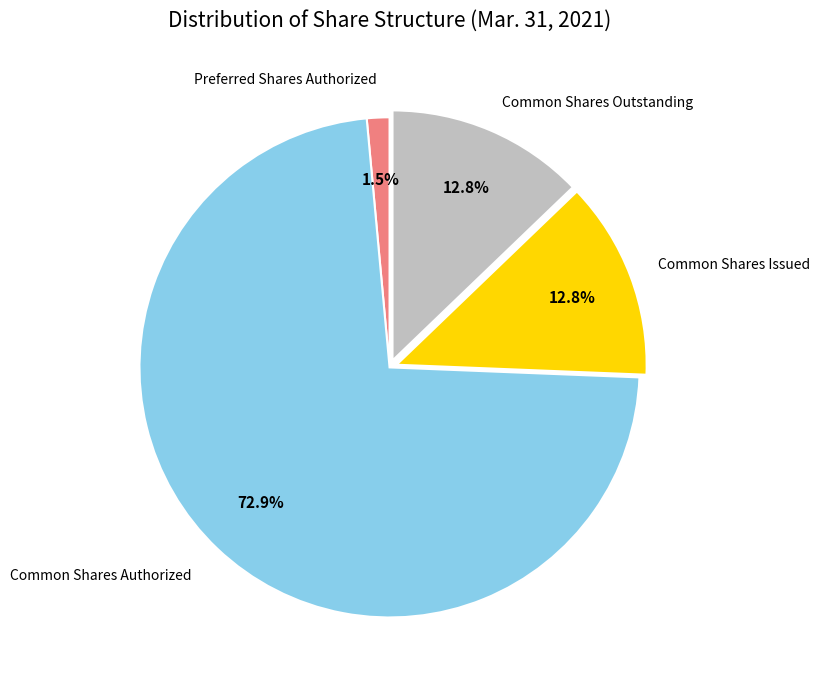

To the nearest percent, what is the average slice percentage?

25%